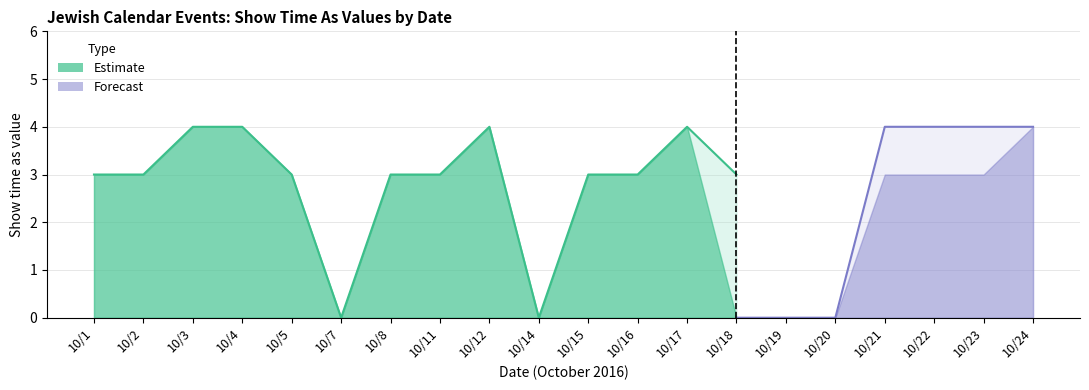

How many interior local valleys does the Show time as (all-day) series have?

2